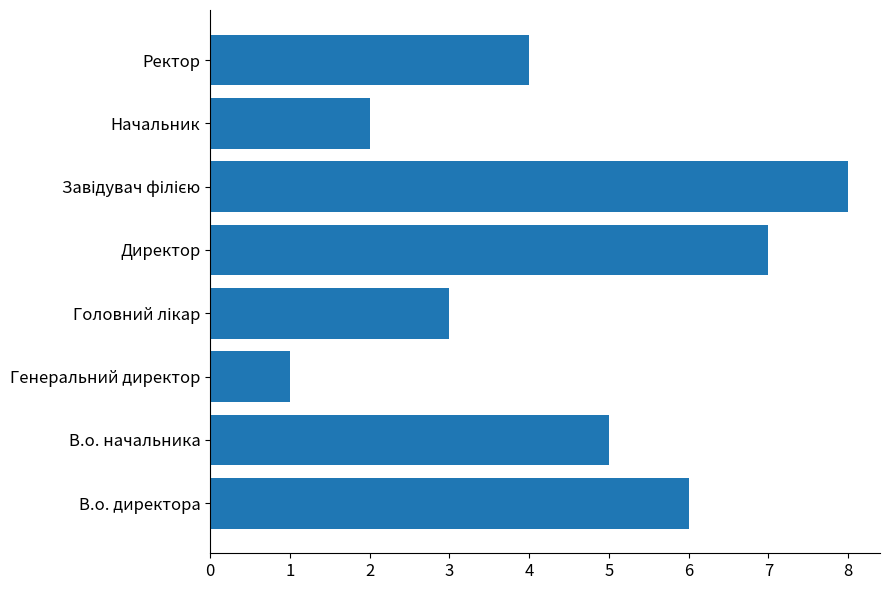

Reading top to bottom, transcribe all the data shown in this chart.

4	2	8	7	3	1	5	6